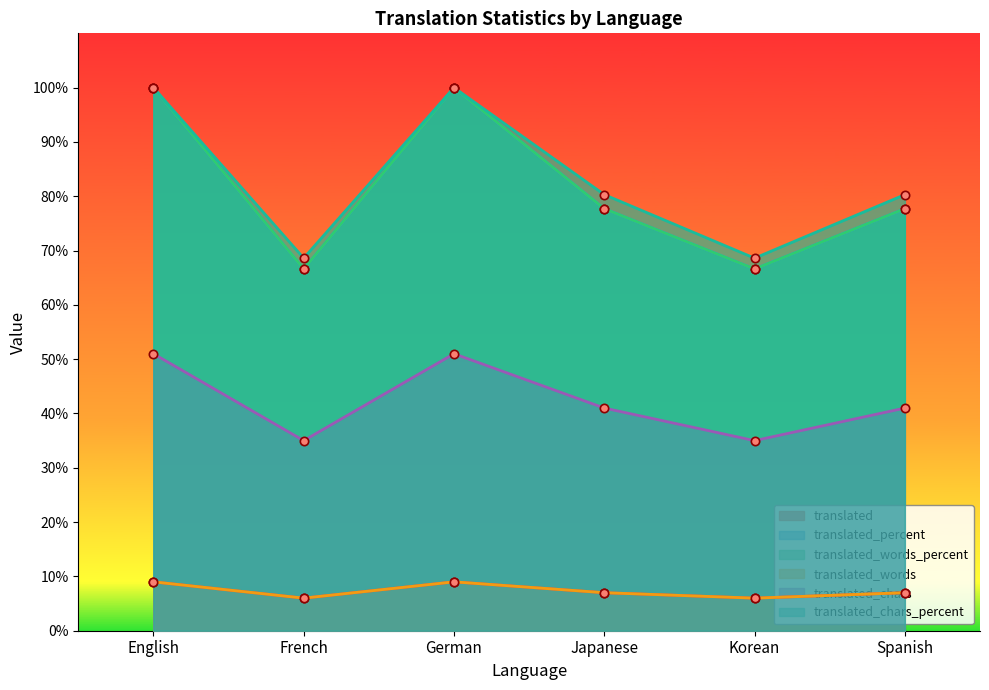

Which series has the largest total across all categories?

translated_chars_percent